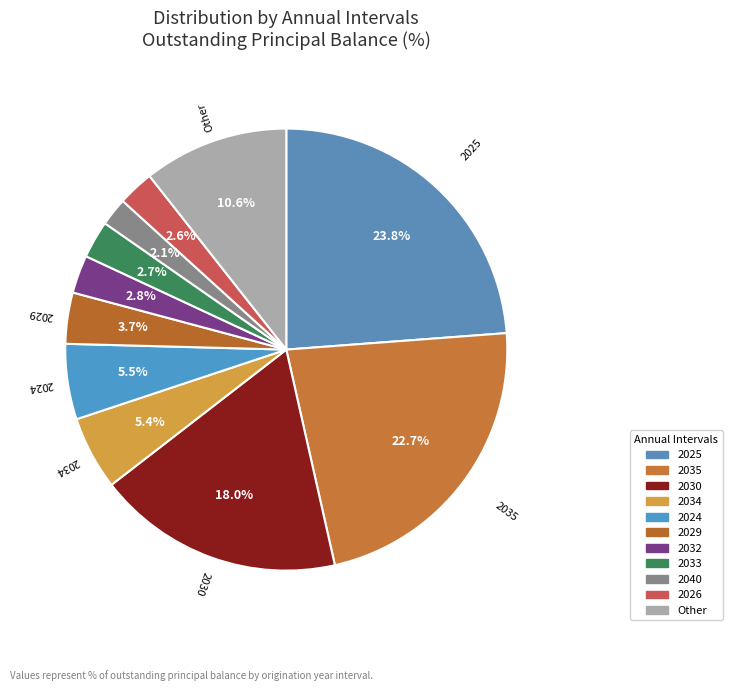

Is there any slice that represents more than half of the pie?

No